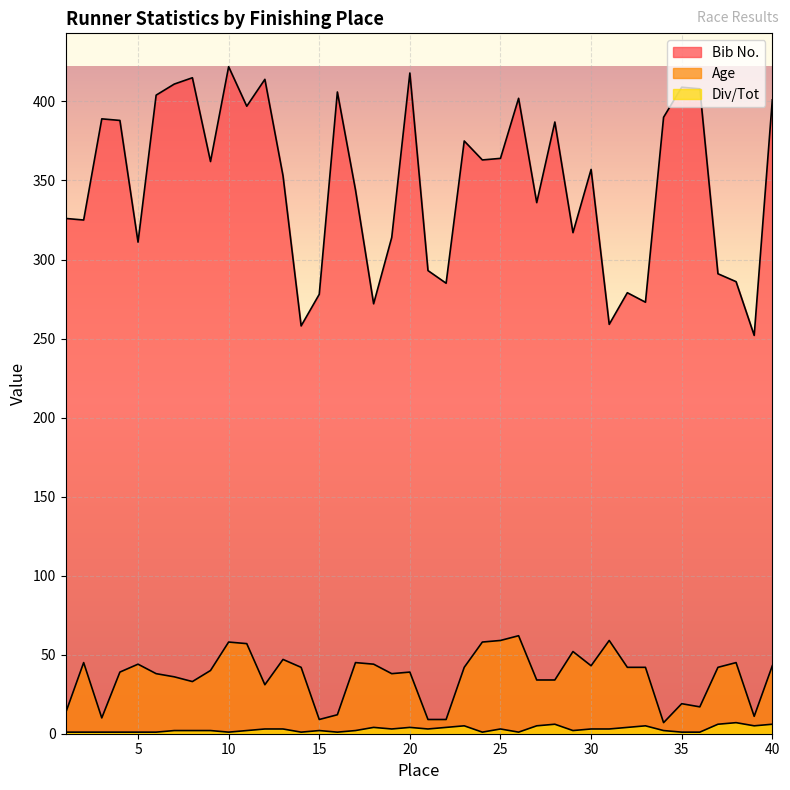

At which category does the chart reach its minimum across all series?

1